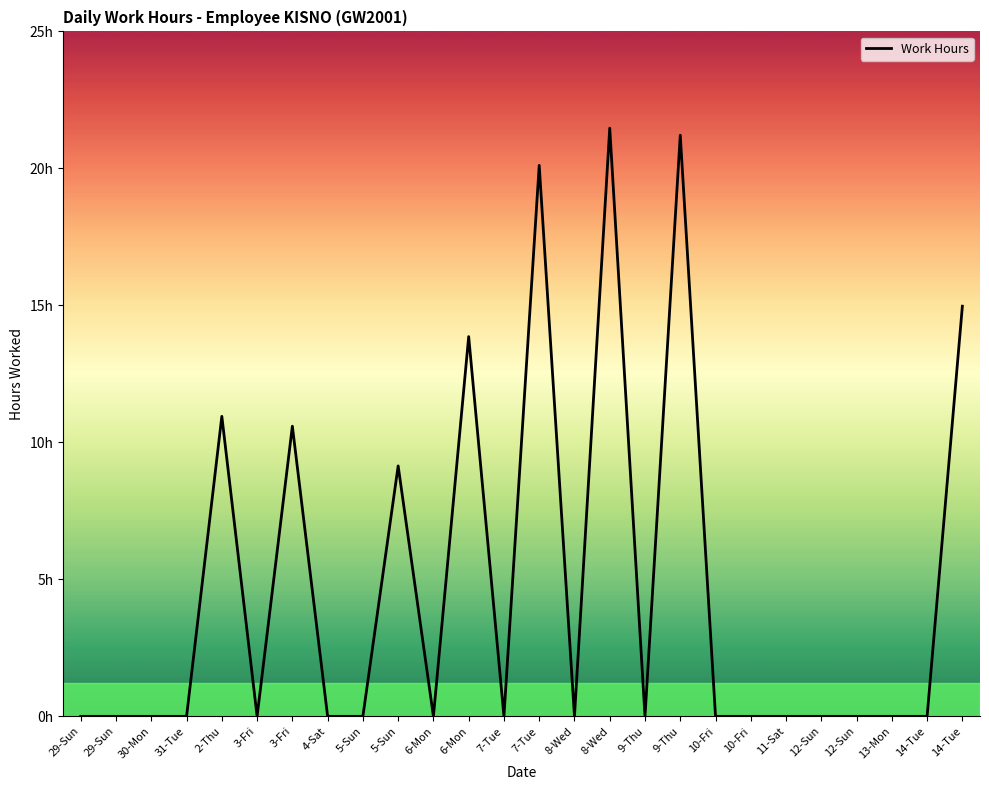

Reading left to right, list all the values displayed in this chart.

29-Sun=0.0	29-Sun=0.0	30-Mon=0.0	31-Tue=0.0	2-Thu=10.9	3-Fri=0.0	3-Fri=10.6	4-Sat=0.0	5-Sun=0.0	5-Sun=9.1	6-Mon=0.0	6-Mon=13.9	7-Tue=0.0	7-Tue=20.1	8-Wed=0.0	8-Wed=21.5	9-Thu=0.0	9-Thu=21.2	10-Fri=0.0	10-Fri=0.0	11-Sat=0.0	12-Sun=0.0	12-Sun=0.0	13-Mon=0.0	14-Tue=0.0	14-Tue=15.0